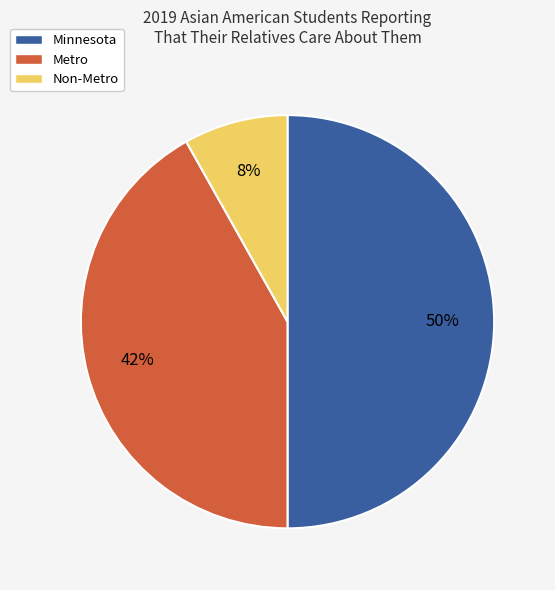

How many slices are in this pie chart?

3